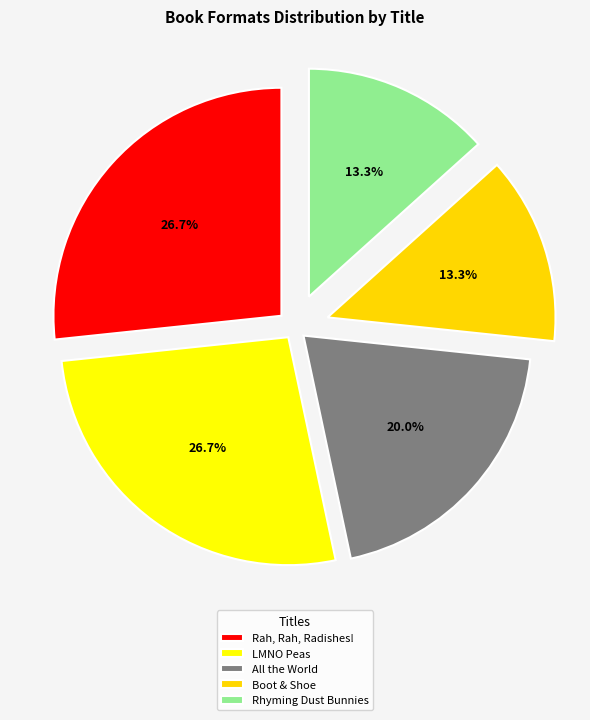

To the nearest percent, what portion does LMNO Peas represent?

27%